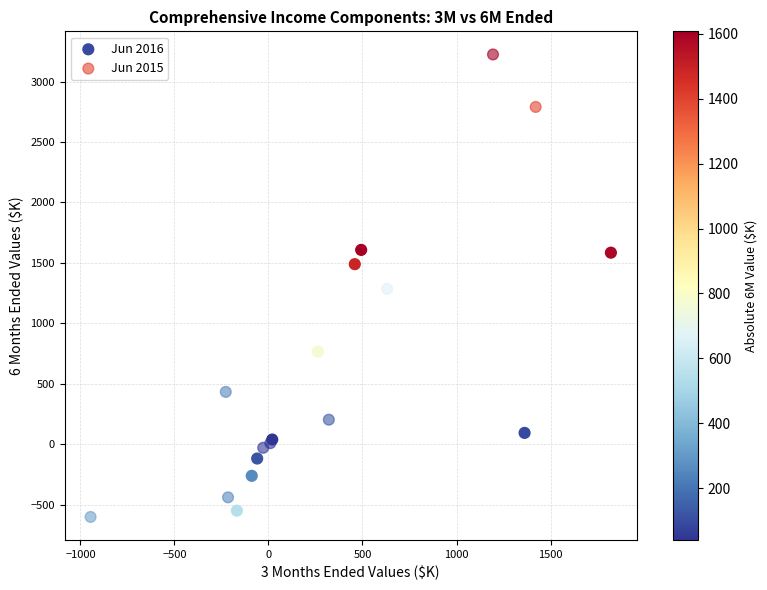

Which series has the largest Y range (max minus min)?

Jun 2015